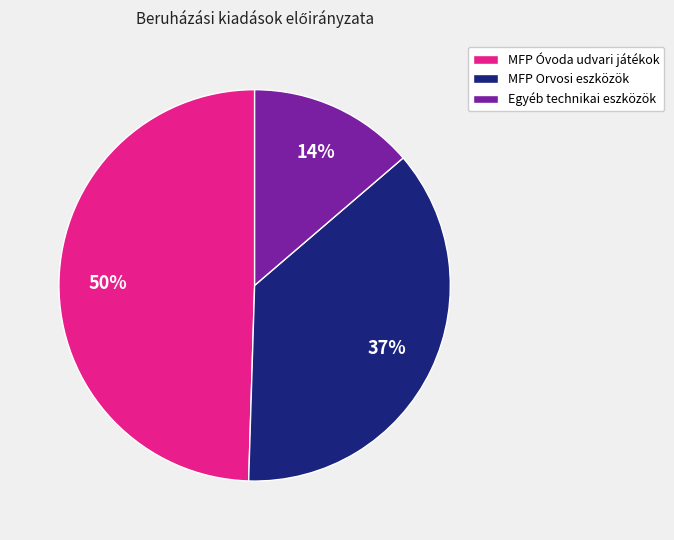

Between MFP Óvoda udvari játékok and MFP Orvosi eszközök, which is larger?

MFP Óvoda udvari játékok